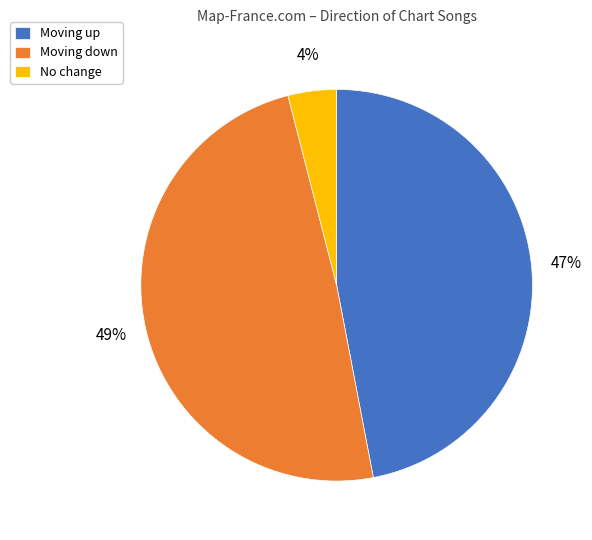

Is there any slice that represents more than half of the pie?

No